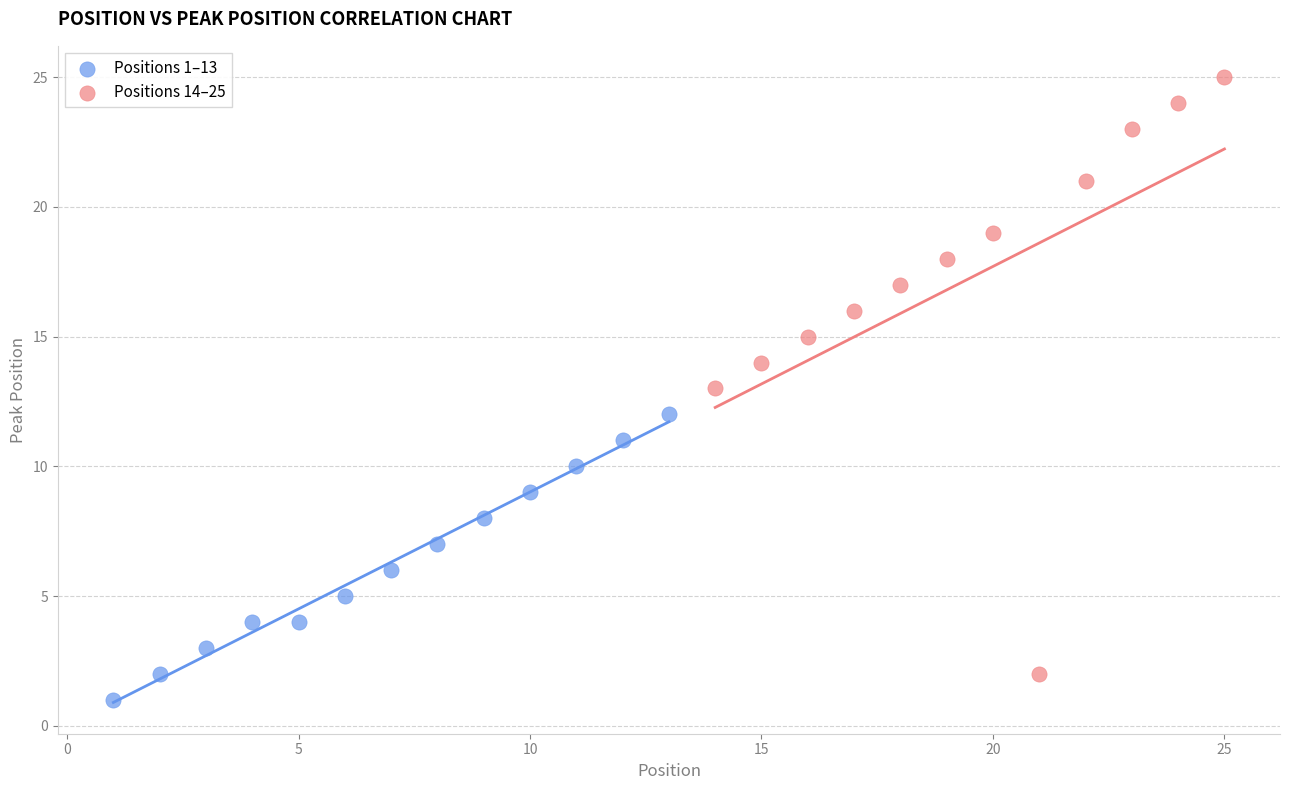

Which series reaches the maximum Y coordinate?

Positions 14–25